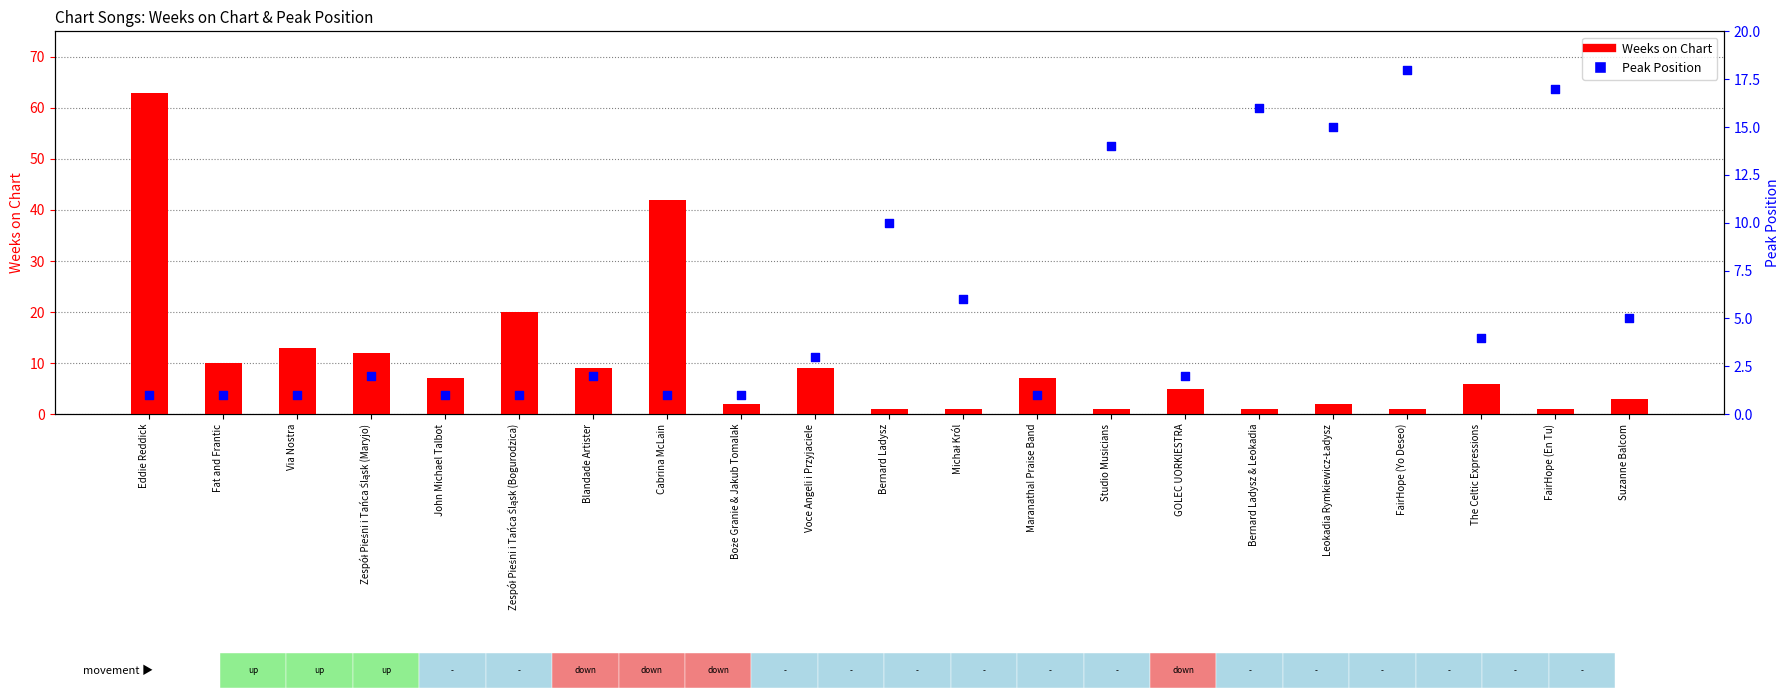

Which series reaches the minimum Y coordinate?

Weeks on Chart